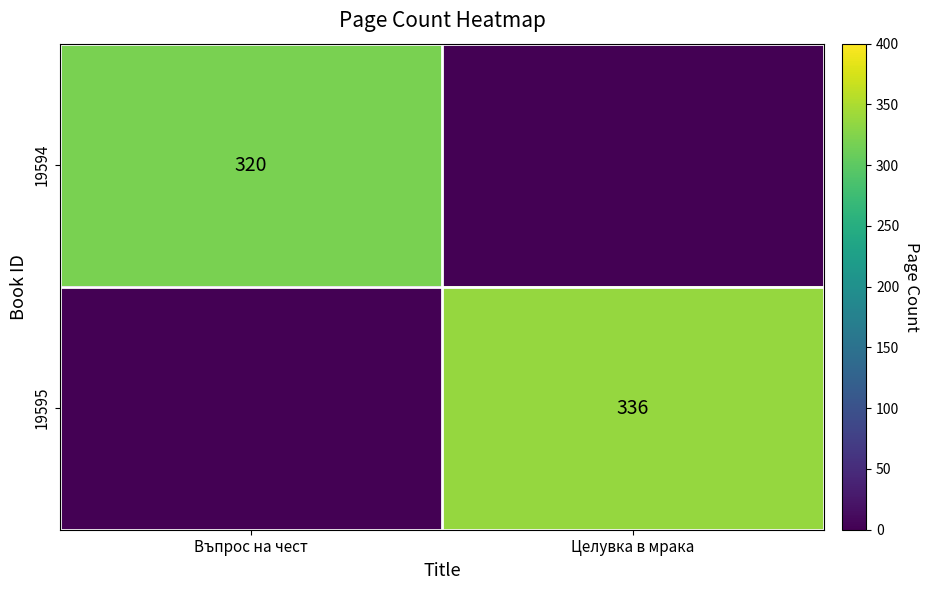

Is it true that 19594 equals 320 at Въпрос на чест?

True